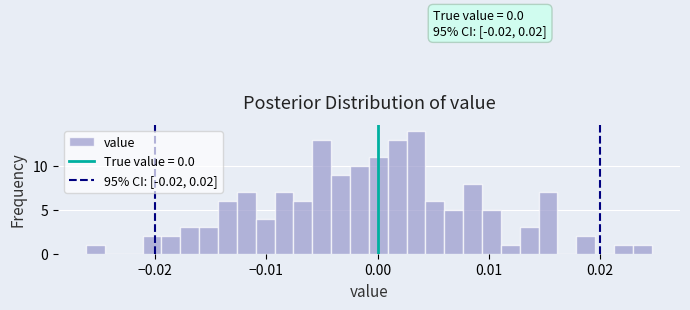

Read against the x-axis, roughly where is the centre of the tallest bar?

0.003